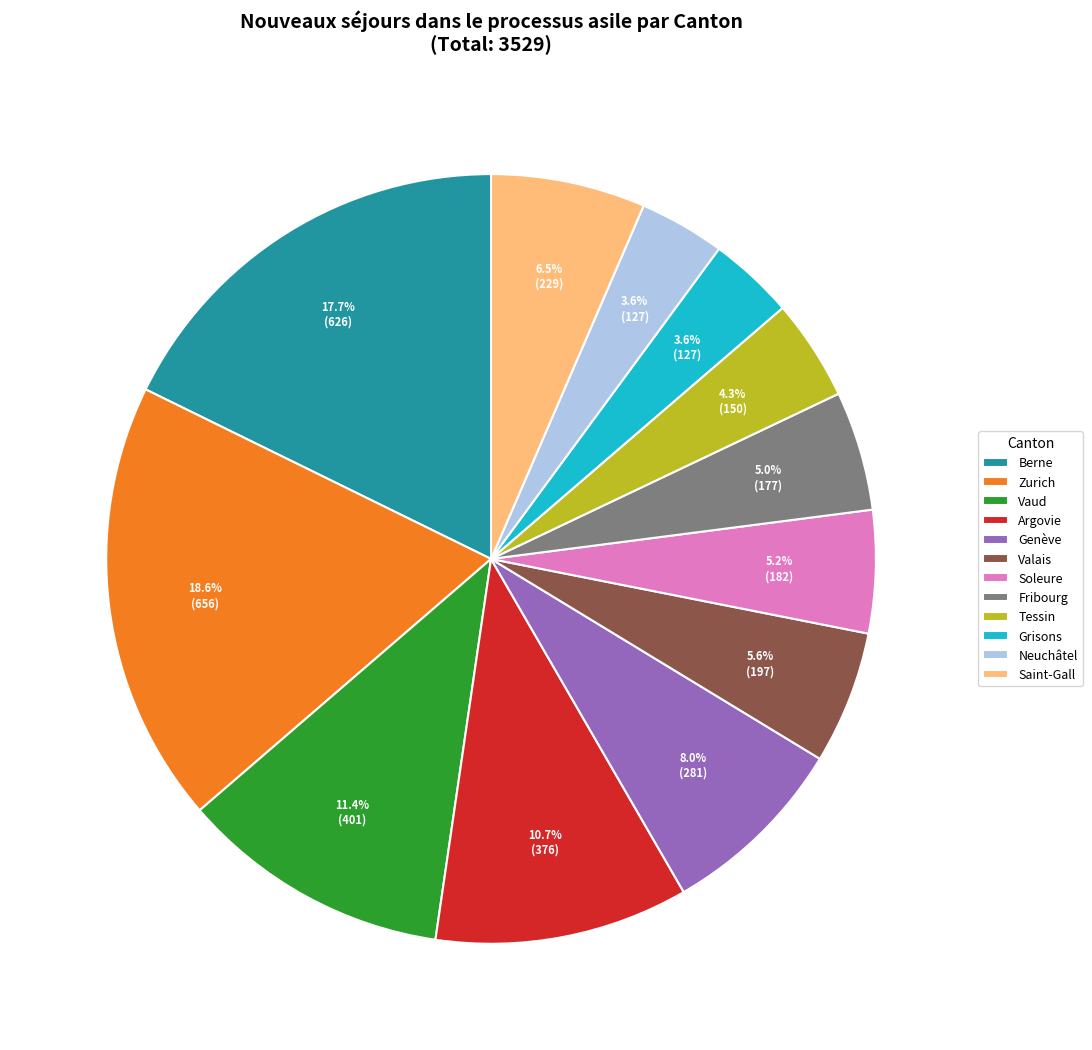

What percentage is the Fribourg slice, to the nearest percent?

5%